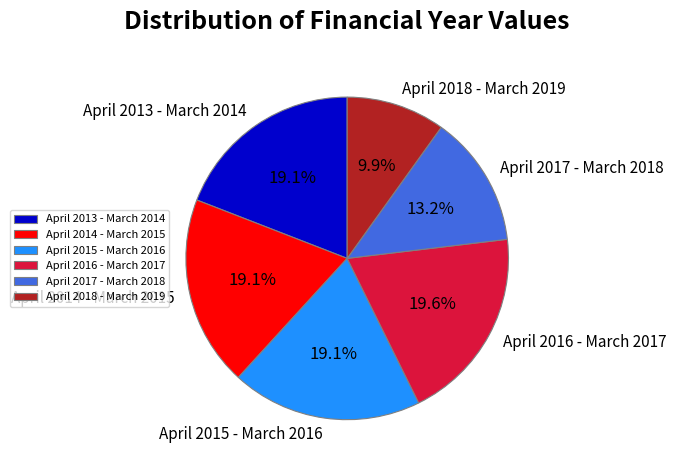

How many slices are in this pie chart?

6